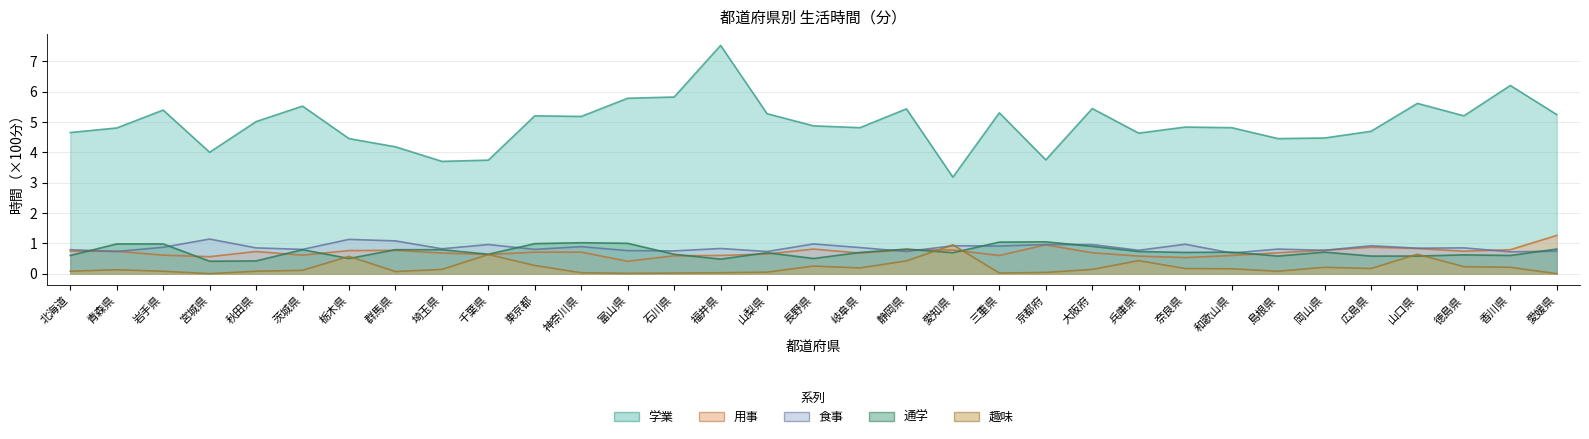

List the labels in order of 学業 value, largest first.

福井県, 香川県, 石川県, 富山県, 山口県, 茨城県, 大阪府, 静岡県, 岩手県, 三重県, 山梨県, 愛媛県, 東京都, 徳島県, 神奈川県, 秋田県, 長野県, 奈良県, 岐阜県, 和歌山県, 青森県, 広島県, 北海道, 兵庫県, 岡山県, 栃木県, 島根県, 群馬県, 宮城県, 京都府, 千葉県, 埼玉県, 愛知県